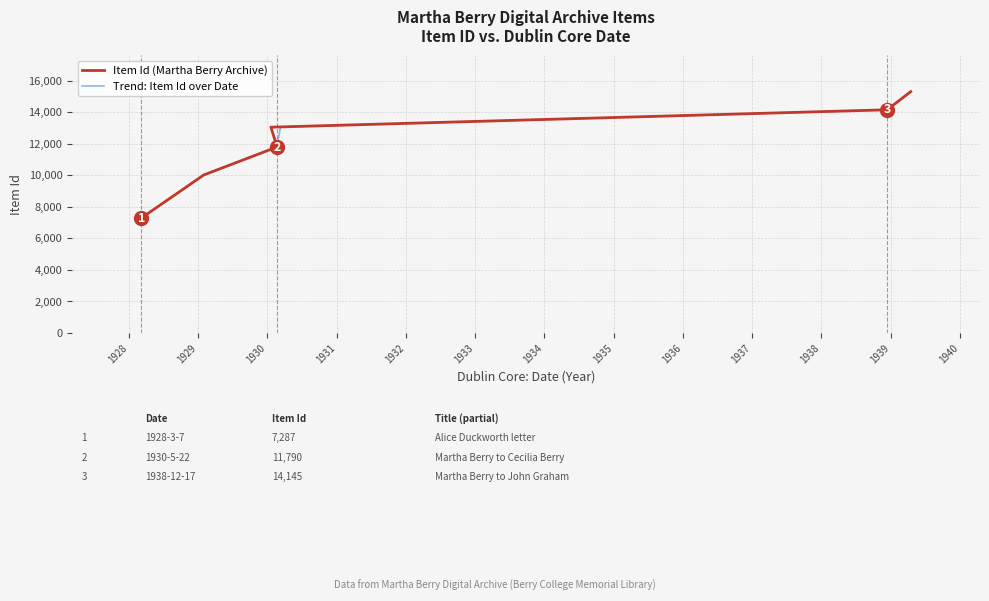

Is it true that the value at 1930-5-22 is 11790?

True